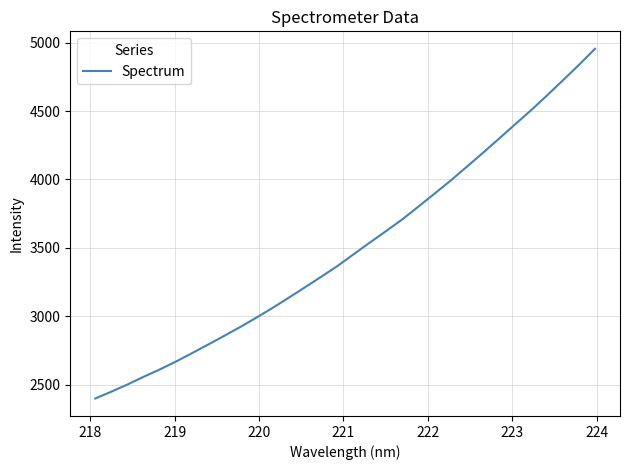

What is the maximum value shown in the chart?

4955.7